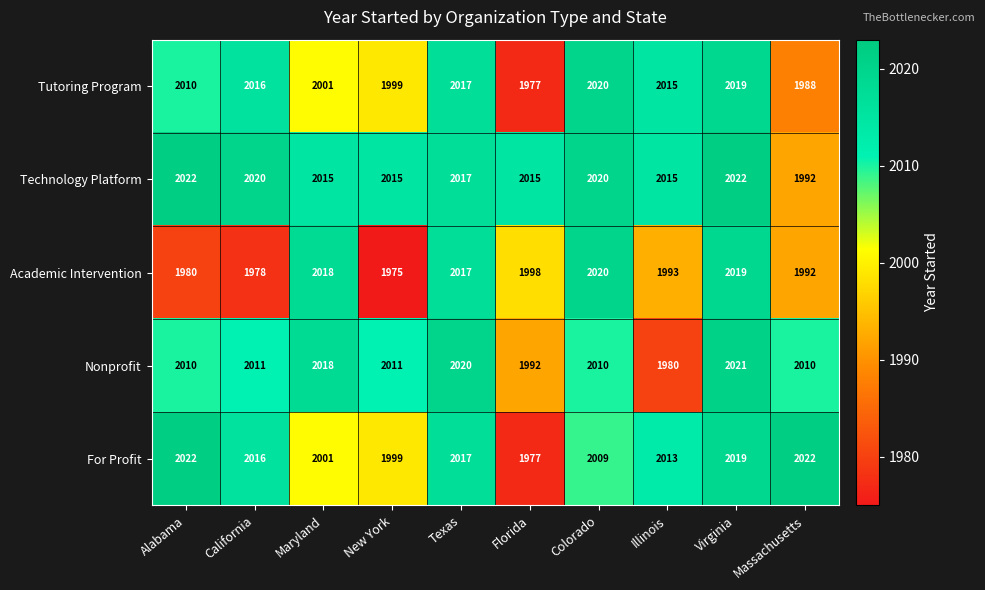

What is the difference between the highest and lowest values at Virginia?

3